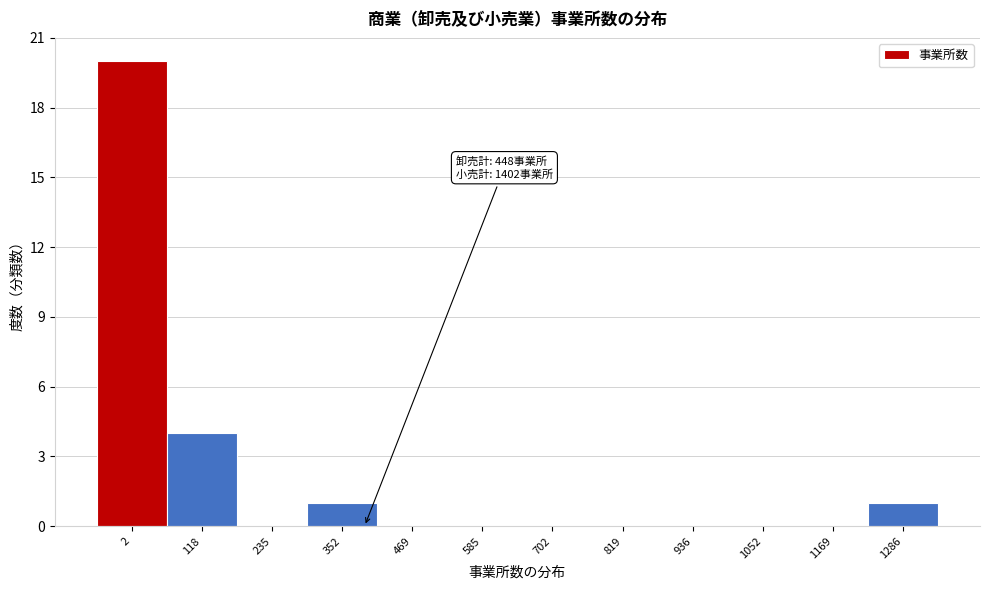

Reading left to right, what are all the values shown in this chart?

2=20	118=4	235=0	352=1	469=0	585=0	702=0	819=0	936=0	1052=0	1169=0	1286=1